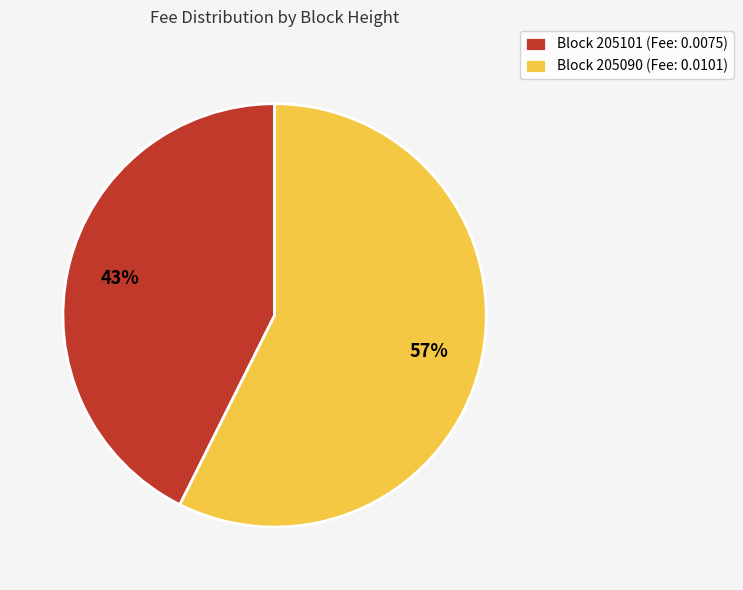

To the nearest percent, what is the average slice percentage?

50%